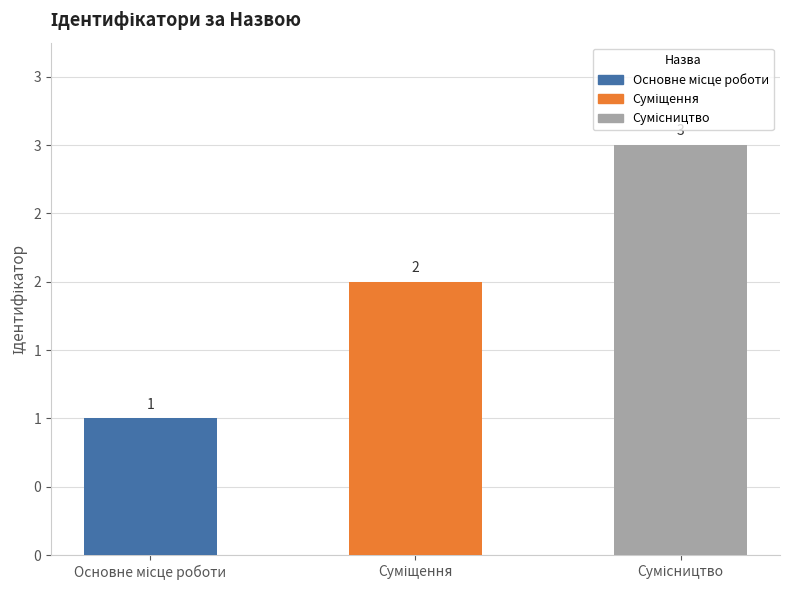

Does the chart contain any negative values?

No